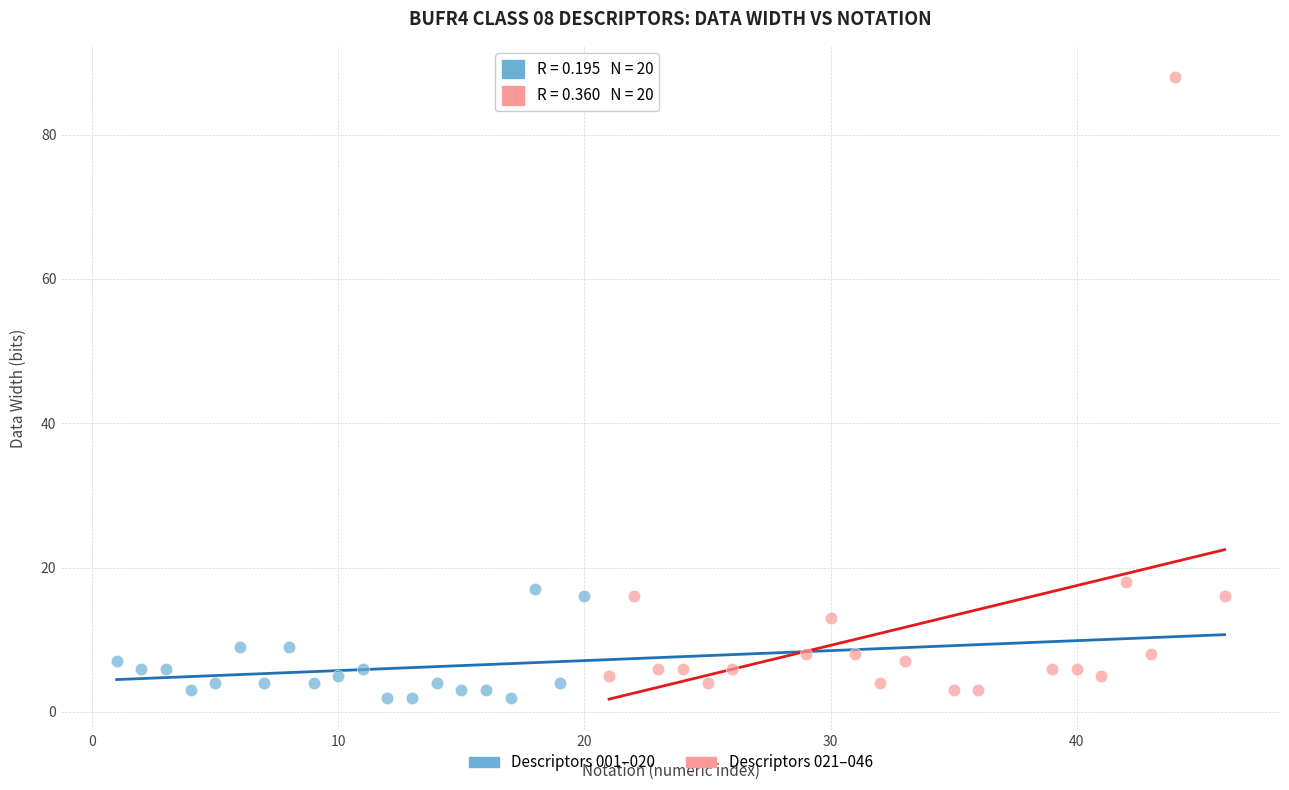

Which series reaches the maximum Y coordinate?

Descriptors 021–046